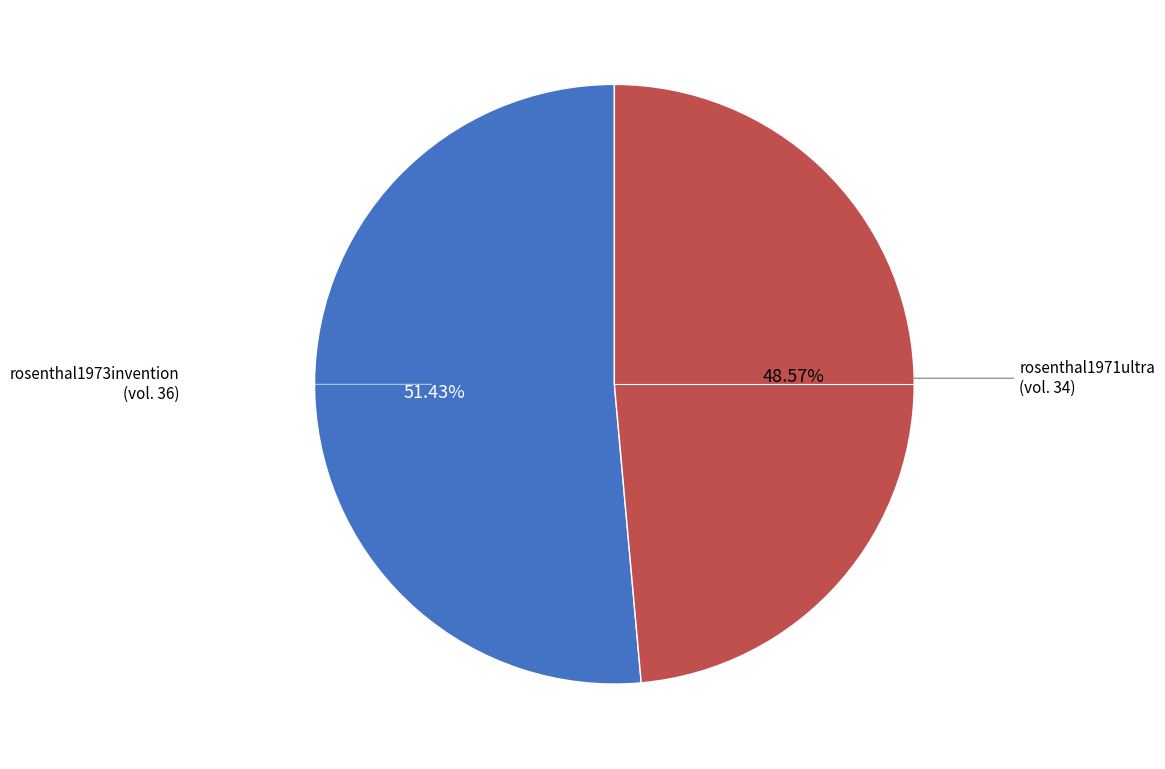

Does any single category account for the majority?

Yes